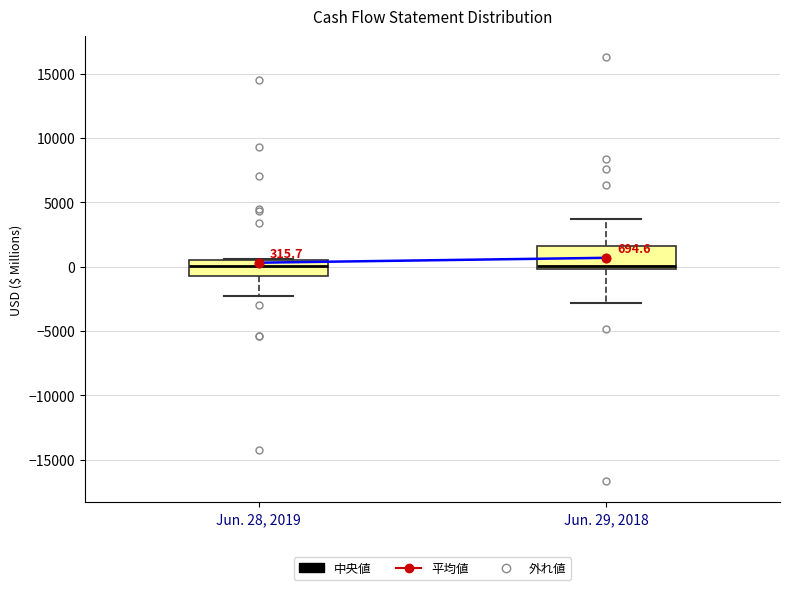

Which box is the tallest, from its lower edge to its upper edge?

Jun. 29, 2018